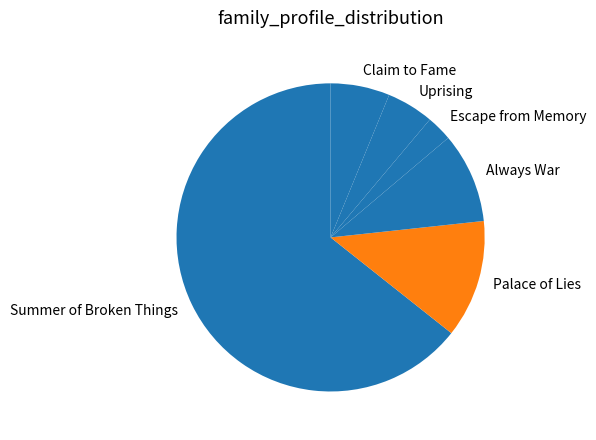

What is the largest slice in the pie chart?

Summer of Broken Things